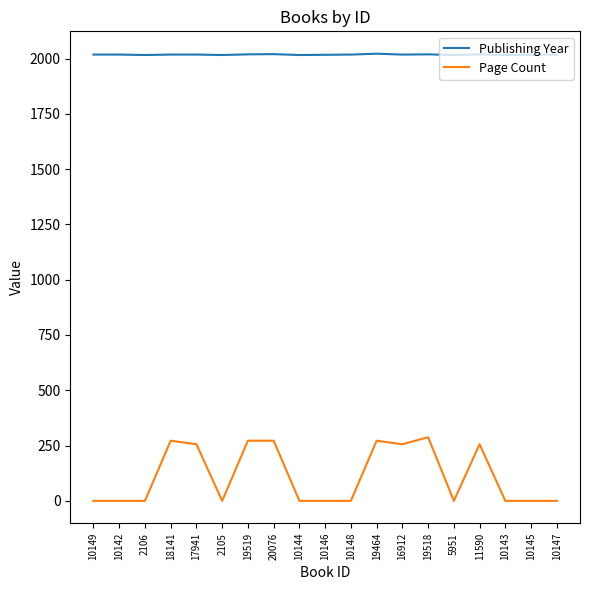

Rank the series at 19519 from lowest to highest value.

Page Count, Publishing Year